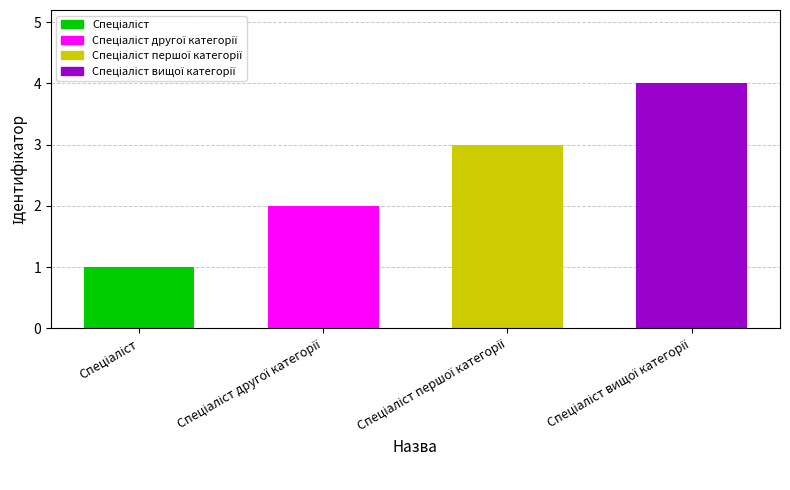

What position from the right is Спеціаліст першої категорії?

2